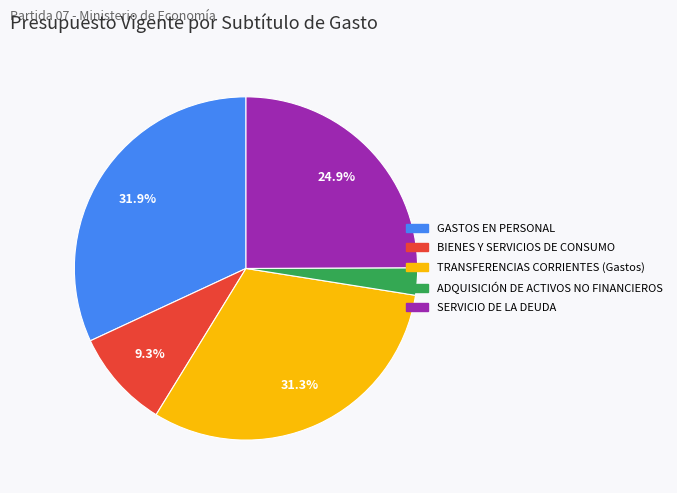

Which slice is the smallest?

ADQUISICIÓN DE ACTIVOS NO FINANCIEROS